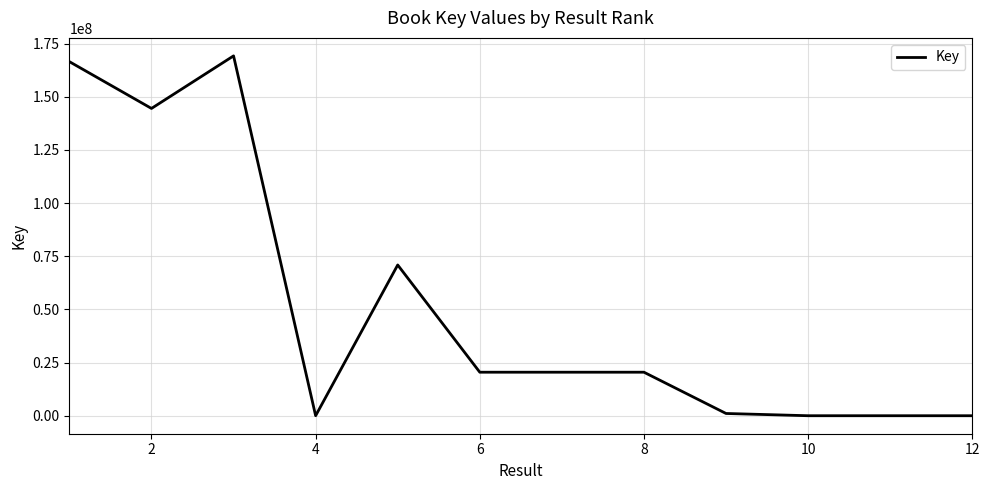

What is the greatest value displayed?

169191165